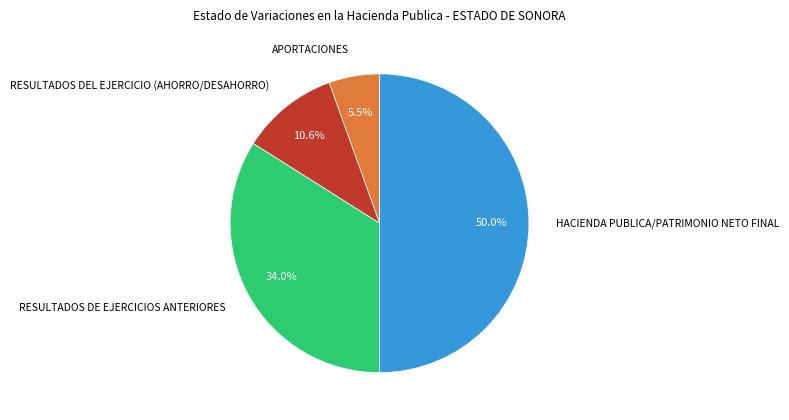

How many slices are in this pie chart?

4